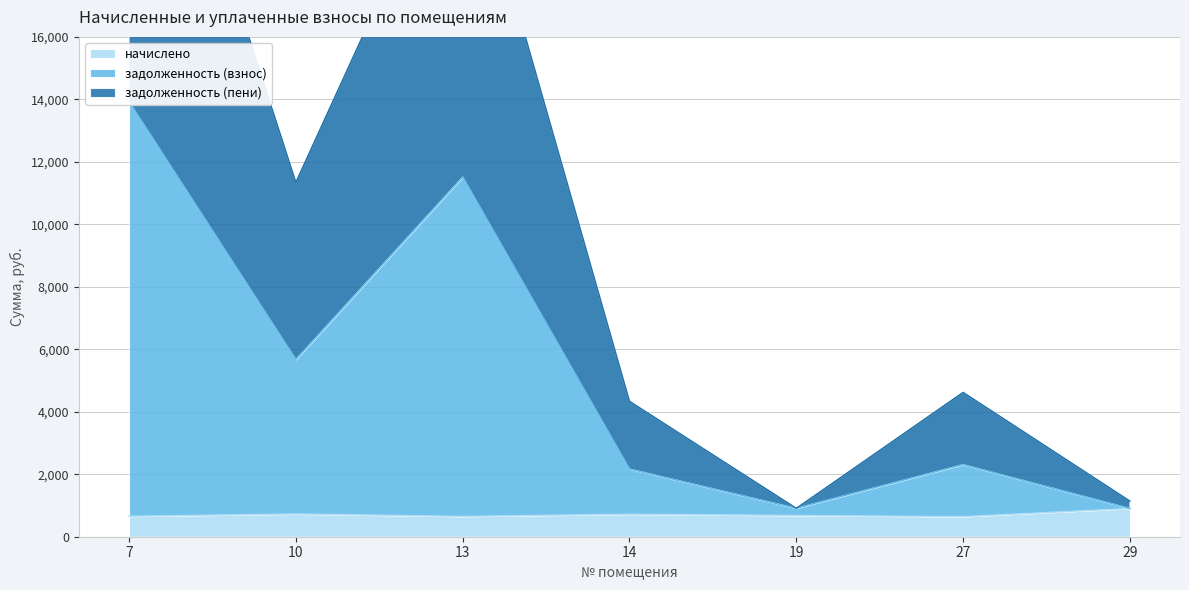

How many lines are shown in the chart?

3